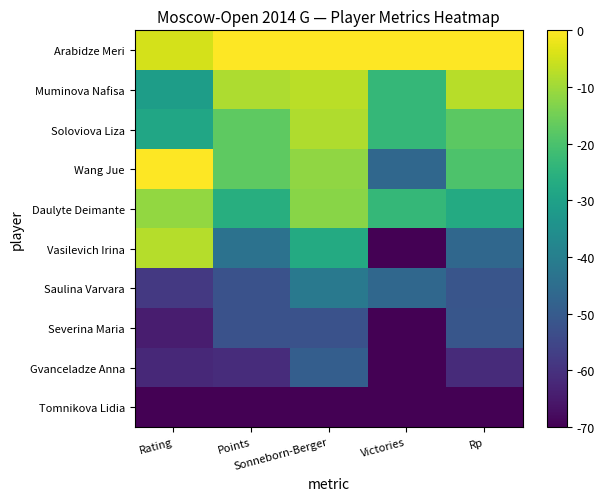

Which series has the largest range (max minus min)?

Vasilevich Irina